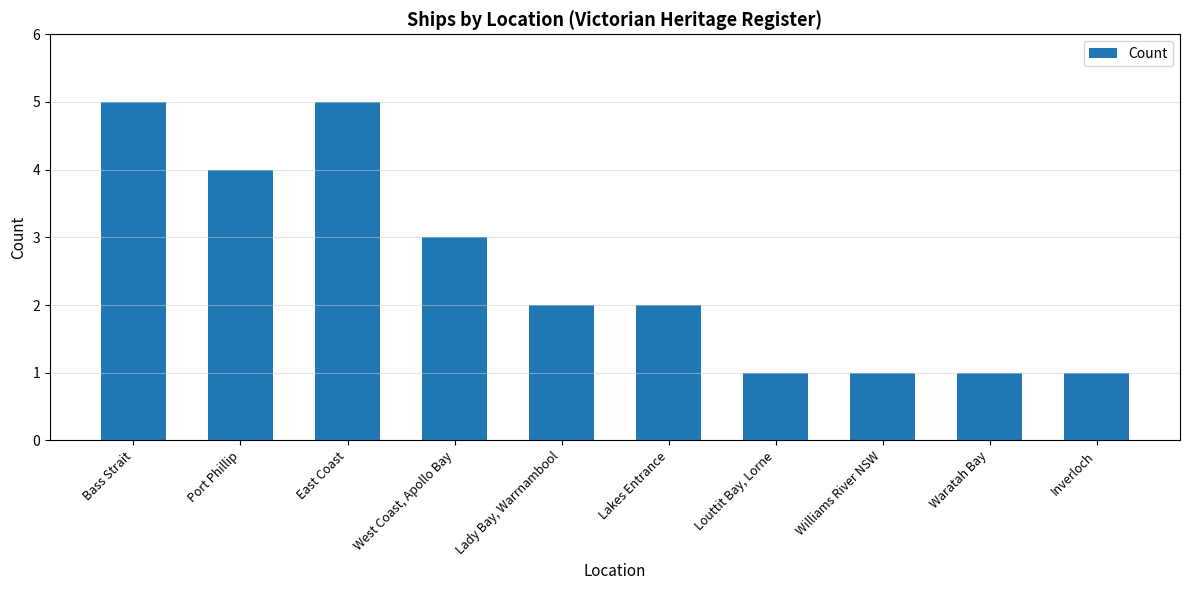

What is the greatest value displayed?

5